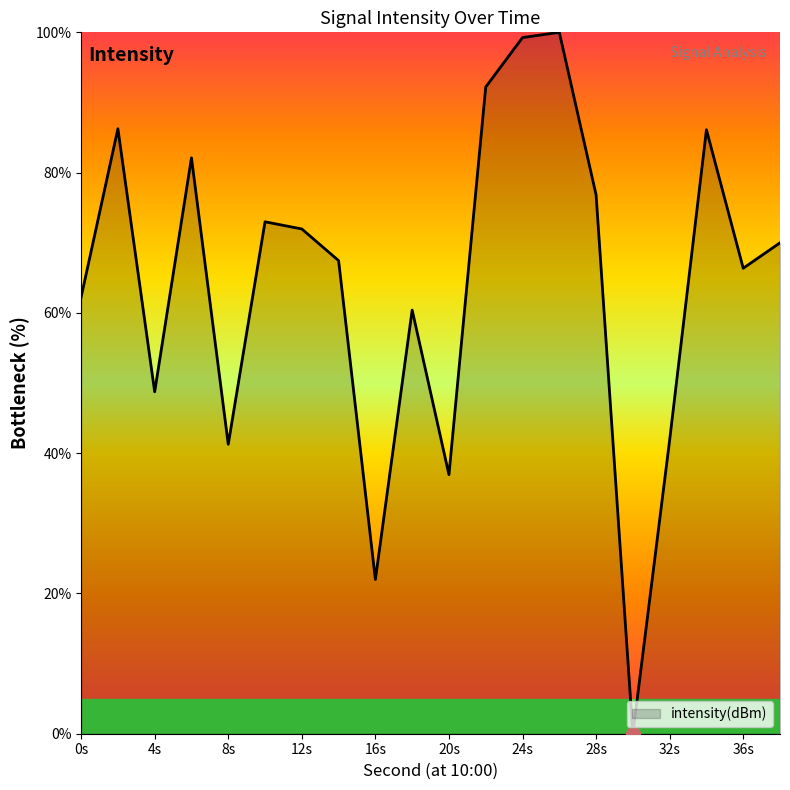

What is the difference between the maximum and minimum values?

100.0